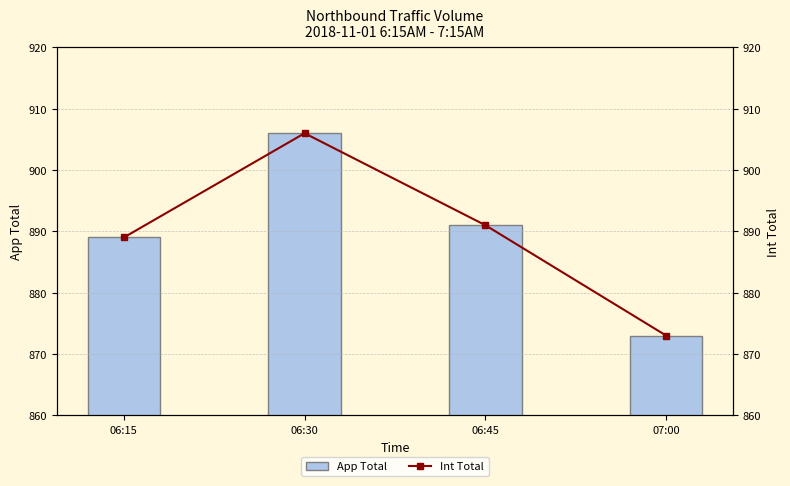

What is the sum of the Int Total values at 06:15 and 07:00?

1762